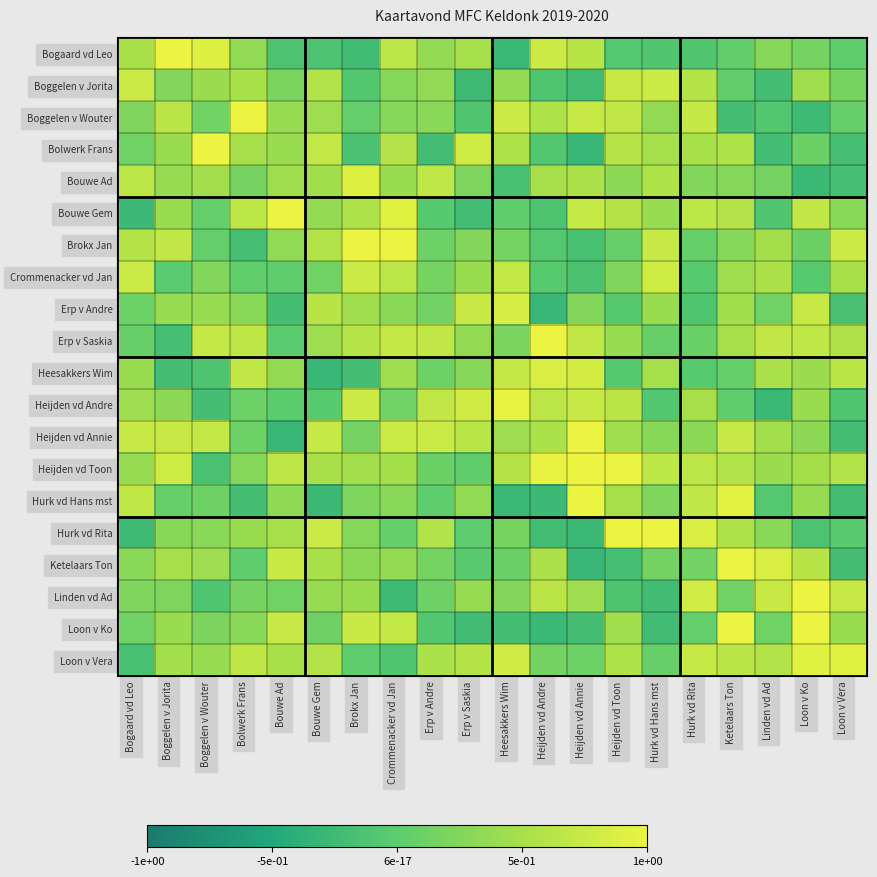

Reading left to right, list all the values displayed in this chart.

Bogaard vd Leo: Bogaard vd Leo=0.5	Boggelen v Jorita=1.0	Boggelen v Wouter=0.9	Bolwerk Frans=0.4	Bouwe Ad=-0.1	Bouwe Gem=-0.1	Brokx Jan=-0.2	Crommenacker vd Jan=0.7	Erp v Andre=0.4	Erp v Saskia=0.5	Heesakkers Wim=-0.3	Heijden vd Andre=0.8	Heijden vd Annie=0.6	Heijden vd Toon=-0.1	Hurk vd Hans mst=-0.1	Hurk vd Rita=-0.1	Ketelaars Ton=0.0	Linden vd Ad=0.3	Loon v Ko=0.2	Loon v Vera=0.0
Boggelen v Jorita: Bogaard vd Leo=0.8	Boggelen v Jorita=0.3	Boggelen v Wouter=0.4	Bolwerk Frans=0.5	Bouwe Ad=0.2	Bouwe Gem=0.6	Brokx Jan=-0.1	Crommenacker vd Jan=0.3	Erp v Andre=0.4	Erp v Saskia=-0.2	Heesakkers Wim=0.4	Heijden vd Andre=-0.1	Heijden vd Annie=-0.2	Heijden vd Toon=0.7	Hurk vd Hans mst=0.8	Hurk vd Rita=0.6	Ketelaars Ton=0.0	Linden vd Ad=-0.2	Loon v Ko=0.5	Loon v Vera=0.2
Boggelen v Wouter: Bogaard vd Leo=0.2	Boggelen v Jorita=0.6	Boggelen v Wouter=0.1	Bolwerk Frans=1.0	Bouwe Ad=0.4	Bouwe Gem=0.4	Brokx Jan=0.0	Crommenacker vd Jan=0.3	Erp v Andre=0.3	Erp v Saskia=-0.1	Heesakkers Wim=0.8	Heijden vd Andre=0.6	Heijden vd Annie=0.7	Heijden vd Toon=0.7	Hurk vd Hans mst=0.4	Hurk vd Rita=0.7	Ketelaars Ton=-0.2	Linden vd Ad=-0.1	Loon v Ko=-0.3	Loon v Vera=0.1
Bolwerk Frans: Bogaard vd Leo=0.1	Boggelen v Jorita=0.4	Boggelen v Wouter=1.0	Bolwerk Frans=0.5	Bouwe Ad=0.4	Bouwe Gem=0.7	Brokx Jan=-0.1	Crommenacker vd Jan=0.6	Erp v Andre=-0.2	Erp v Saskia=0.8	Heesakkers Wim=0.5	Heijden vd Andre=-0.1	Heijden vd Annie=-0.3	Heijden vd Toon=0.6	Hurk vd Hans mst=0.5	Hurk vd Rita=0.5	Ketelaars Ton=0.5	Linden vd Ad=-0.2	Loon v Ko=0.1	Loon v Vera=-0.2
Bouwe Ad: Bogaard vd Leo=0.6	Boggelen v Jorita=0.4	Boggelen v Wouter=0.5	Bolwerk Frans=0.2	Bouwe Ad=0.4	Bouwe Gem=0.5	Brokx Jan=0.9	Crommenacker vd Jan=0.4	Erp v Andre=0.7	Erp v Saskia=0.2	Heesakkers Wim=-0.2	Heijden vd Andre=0.5	Heijden vd Annie=0.5	Heijden vd Toon=0.3	Hurk vd Hans mst=0.5	Hurk vd Rita=0.2	Ketelaars Ton=0.3	Linden vd Ad=0.2	Loon v Ko=-0.3	Loon v Vera=-0.2
Bouwe Gem: Bogaard vd Leo=-0.3	Boggelen v Jorita=0.4	Boggelen v Wouter=0.0	Bolwerk Frans=0.7	Bouwe Ad=1.0	Bouwe Gem=0.4	Brokx Jan=0.6	Crommenacker vd Jan=0.9	Erp v Andre=-0.0	Erp v Saskia=-0.2	Heesakkers Wim=0.0	Heijden vd Andre=-0.1	Heijden vd Annie=0.7	Heijden vd Toon=0.6	Hurk vd Hans mst=0.4	Hurk vd Rita=0.7	Ketelaars Ton=0.6	Linden vd Ad=-0.1	Loon v Ko=0.7	Loon v Vera=0.3
Brokx Jan: Bogaard vd Leo=0.6	Boggelen v Jorita=0.7	Boggelen v Wouter=0.0	Bolwerk Frans=-0.2	Bouwe Ad=0.4	Bouwe Gem=0.6	Brokx Jan=1.0	Crommenacker vd Jan=1.0	Erp v Andre=0.1	Erp v Saskia=0.3	Heesakkers Wim=0.2	Heijden vd Andre=-0.1	Heijden vd Annie=-0.2	Heijden vd Toon=0.1	Hurk vd Hans mst=0.7	Hurk vd Rita=0.1	Ketelaars Ton=0.3	Linden vd Ad=0.5	Loon v Ko=0.1	Loon v Vera=0.8
Crommenacker vd Jan: Bogaard vd Leo=0.8	Boggelen v Jorita=-0.0	Boggelen v Wouter=0.2	Bolwerk Frans=0.0	Bouwe Ad=0.0	Bouwe Gem=0.1	Brokx Jan=0.8	Crommenacker vd Jan=0.7	Erp v Andre=0.2	Erp v Saskia=0.4	Heesakkers Wim=0.7	Heijden vd Andre=-0.0	Heijden vd Annie=-0.1	Heijden vd Toon=0.2	Hurk vd Hans mst=0.8	Hurk vd Rita=-0.0	Ketelaars Ton=0.4	Linden vd Ad=0.5	Loon v Ko=-0.0	Loon v Vera=0.5
Erp v Andre: Bogaard vd Leo=0.1	Boggelen v Jorita=0.4	Boggelen v Wouter=0.4	Bolwerk Frans=0.3	Bouwe Ad=-0.2	Bouwe Gem=0.6	Brokx Jan=0.5	Crommenacker vd Jan=0.3	Erp v Andre=0.1	Erp v Saskia=0.7	Heesakkers Wim=0.8	Heijden vd Andre=-0.3	Heijden vd Annie=0.3	Heijden vd Toon=-0.1	Hurk vd Hans mst=0.4	Hurk vd Rita=-0.1	Ketelaars Ton=0.5	Linden vd Ad=0.1	Loon v Ko=0.7	Loon v Vera=-0.1
Erp v Saskia: Bogaard vd Leo=0.1	Boggelen v Jorita=-0.2	Boggelen v Wouter=0.7	Bolwerk Frans=0.7	Bouwe Ad=-0.0	Bouwe Gem=0.4	Brokx Jan=0.6	Crommenacker vd Jan=0.7	Erp v Andre=0.7	Erp v Saskia=0.4	Heesakkers Wim=0.2	Heijden vd Andre=1.0	Heijden vd Annie=0.7	Heijden vd Toon=0.4	Hurk vd Hans mst=0.1	Hurk vd Rita=0.1	Ketelaars Ton=0.5	Linden vd Ad=0.7	Loon v Ko=0.7	Loon v Vera=0.6
Heesakkers Wim: Bogaard vd Leo=0.4	Boggelen v Jorita=-0.2	Boggelen v Wouter=-0.1	Bolwerk Frans=0.7	Bouwe Ad=0.4	Bouwe Gem=-0.3	Brokx Jan=-0.2	Crommenacker vd Jan=0.4	Erp v Andre=0.1	Erp v Saskia=0.3	Heesakkers Wim=0.7	Heijden vd Andre=0.9	Heijden vd Annie=0.8	Heijden vd Toon=-0.1	Hurk vd Hans mst=0.5	Hurk vd Rita=-0.0	Ketelaars Ton=0.1	Linden vd Ad=0.5	Loon v Ko=0.4	Loon v Vera=0.6
Heijden vd Andre: Bogaard vd Leo=0.4	Boggelen v Jorita=0.3	Boggelen v Wouter=-0.2	Bolwerk Frans=0.1	Bouwe Ad=-0.0	Bouwe Gem=-0.0	Brokx Jan=0.8	Crommenacker vd Jan=0.1	Erp v Andre=0.7	Erp v Saskia=0.8	Heesakkers Wim=1.0	Heijden vd Andre=0.7	Heijden vd Annie=0.7	Heijden vd Toon=0.6	Hurk vd Hans mst=-0.1	Hurk vd Rita=0.5	Ketelaars Ton=0.0	Linden vd Ad=-0.3	Loon v Ko=0.4	Loon v Vera=-0.1
Heijden vd Annie: Bogaard vd Leo=0.7	Boggelen v Jorita=0.7	Boggelen v Wouter=0.7	Bolwerk Frans=0.1	Bouwe Ad=-0.3	Bouwe Gem=0.7	Brokx Jan=0.2	Crommenacker vd Jan=0.8	Erp v Andre=0.8	Erp v Saskia=0.6	Heesakkers Wim=0.4	Heijden vd Andre=0.5	Heijden vd Annie=1.0	Heijden vd Toon=0.4	Hurk vd Hans mst=0.3	Hurk vd Rita=0.3	Ketelaars Ton=0.7	Linden vd Ad=0.5	Loon v Ko=0.3	Loon v Vera=-0.2
Heijden vd Toon: Bogaard vd Leo=0.4	Boggelen v Jorita=0.8	Boggelen v Wouter=-0.1	Bolwerk Frans=0.3	Bouwe Ad=0.7	Bouwe Gem=0.5	Brokx Jan=0.5	Crommenacker vd Jan=0.5	Erp v Andre=0.1	Erp v Saskia=0.0	Heesakkers Wim=0.6	Heijden vd Andre=1.0	Heijden vd Annie=1.0	Heijden vd Toon=1.0	Hurk vd Hans mst=0.7	Hurk vd Rita=0.7	Ketelaars Ton=0.6	Linden vd Ad=0.4	Loon v Ko=0.5	Loon v Vera=0.6
Hurk vd Hans mst: Bogaard vd Leo=0.7	Boggelen v Jorita=0.1	Boggelen v Wouter=0.1	Bolwerk Frans=-0.2	Bouwe Ad=0.3	Bouwe Gem=-0.3	Brokx Jan=0.2	Crommenacker vd Jan=0.3	Erp v Andre=0.0	Erp v Saskia=0.3	Heesakkers Wim=-0.3	Heijden vd Andre=-0.3	Heijden vd Annie=1.0	Heijden vd Toon=0.5	Hurk vd Hans mst=0.2	Hurk vd Rita=0.7	Ketelaars Ton=0.9	Linden vd Ad=-0.1	Loon v Ko=0.4	Loon v Vera=-0.2
Hurk vd Rita: Bogaard vd Leo=-0.2	Boggelen v Jorita=0.3	Boggelen v Wouter=0.3	Bolwerk Frans=0.4	Bouwe Ad=0.5	Bouwe Gem=0.8	Brokx Jan=0.3	Crommenacker vd Jan=0.1	Erp v Andre=0.6	Erp v Saskia=-0.0	Heesakkers Wim=0.2	Heijden vd Andre=-0.2	Heijden vd Annie=-0.3	Heijden vd Toon=1.0	Hurk vd Hans mst=1.0	Hurk vd Rita=0.9	Ketelaars Ton=0.5	Linden vd Ad=0.3	Loon v Ko=-0.1	Loon v Vera=-0.0
Ketelaars Ton: Bogaard vd Leo=0.3	Boggelen v Jorita=0.5	Boggelen v Wouter=0.4	Bolwerk Frans=0.0	Bouwe Ad=0.8	Bouwe Gem=0.5	Brokx Jan=0.3	Crommenacker vd Jan=0.4	Erp v Andre=0.2	Erp v Saskia=-0.0	Heesakkers Wim=0.1	Heijden vd Andre=0.5	Heijden vd Annie=-0.3	Heijden vd Toon=-0.2	Hurk vd Hans mst=0.2	Hurk vd Rita=0.1	Ketelaars Ton=1.0	Linden vd Ad=0.9	Loon v Ko=0.6	Loon v Vera=-0.2
Linden vd Ad: Bogaard vd Leo=0.2	Boggelen v Jorita=0.2	Boggelen v Wouter=-0.1	Bolwerk Frans=0.2	Bouwe Ad=0.1	Bouwe Gem=0.4	Brokx Jan=0.4	Crommenacker vd Jan=-0.3	Erp v Andre=0.1	Erp v Saskia=0.4	Heesakkers Wim=0.3	Heijden vd Andre=0.6	Heijden vd Annie=0.4	Heijden vd Toon=-0.1	Hurk vd Hans mst=-0.2	Hurk vd Rita=0.8	Ketelaars Ton=0.1	Linden vd Ad=0.7	Loon v Ko=1.0	Loon v Vera=0.7
Loon v Ko: Bogaard vd Leo=0.1	Boggelen v Jorita=0.4	Boggelen v Wouter=0.2	Bolwerk Frans=0.3	Bouwe Ad=0.7	Bouwe Gem=0.1	Brokx Jan=0.8	Crommenacker vd Jan=0.7	Erp v Andre=-0.1	Erp v Saskia=-0.2	Heesakkers Wim=-0.2	Heijden vd Andre=-0.3	Heijden vd Annie=-0.2	Heijden vd Toon=0.5	Hurk vd Hans mst=-0.2	Hurk vd Rita=0.1	Ketelaars Ton=1.0	Linden vd Ad=0.1	Loon v Ko=1.0	Loon v Vera=0.4
Loon v Vera: Bogaard vd Leo=-0.2	Boggelen v Jorita=0.5	Boggelen v Wouter=0.4	Bolwerk Frans=0.7	Bouwe Ad=0.5	Bouwe Gem=0.6	Brokx Jan=0.0	Crommenacker vd Jan=-0.1	Erp v Andre=0.5	Erp v Saskia=0.6	Heesakkers Wim=0.8	Heijden vd Andre=0.2	Heijden vd Annie=0.1	Heijden vd Toon=0.6	Hurk vd Hans mst=0.1	Hurk vd Rita=0.7	Ketelaars Ton=0.6	Linden vd Ad=0.6	Loon v Ko=0.9	Loon v Vera=0.9